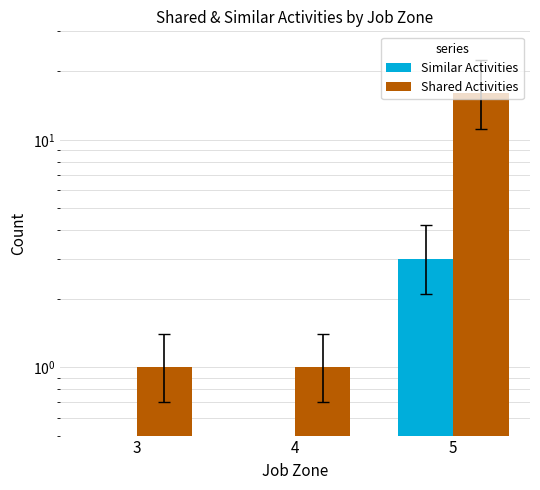

Count the number of categories in the chart.

3